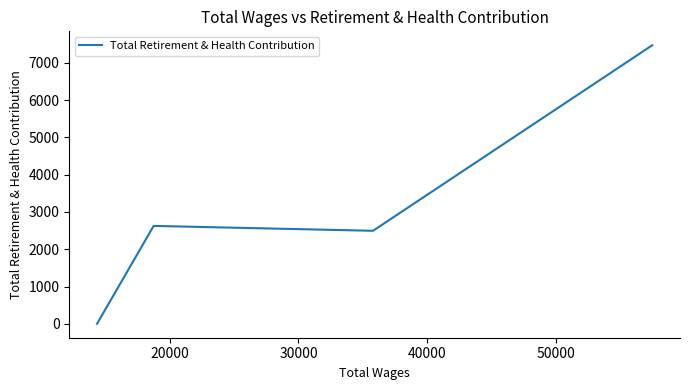

What is the maximum value shown in the chart?

7472